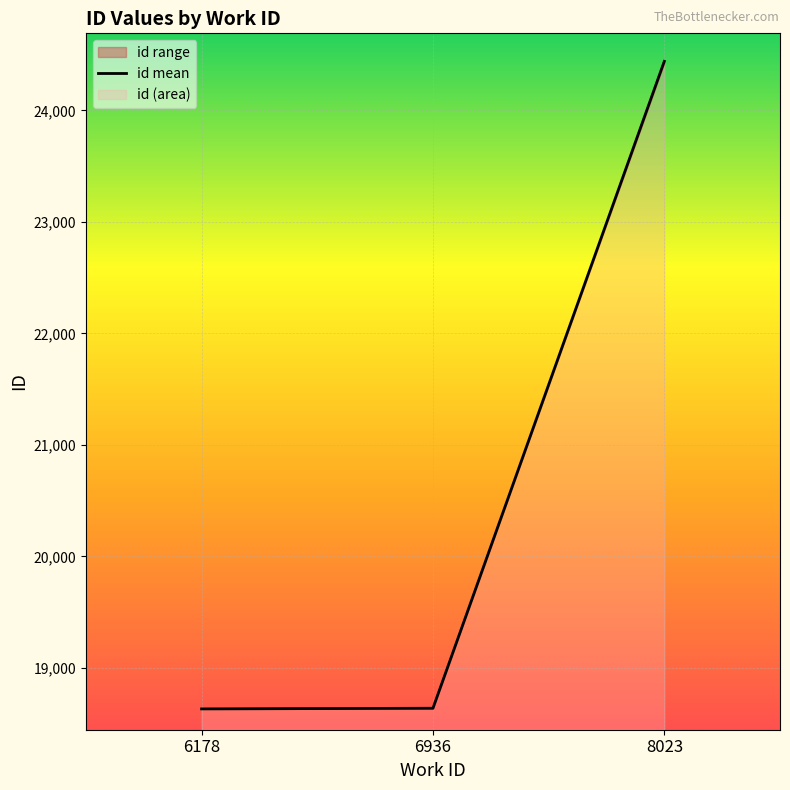

Is it true that the value at 6936 is 12872.0?

False